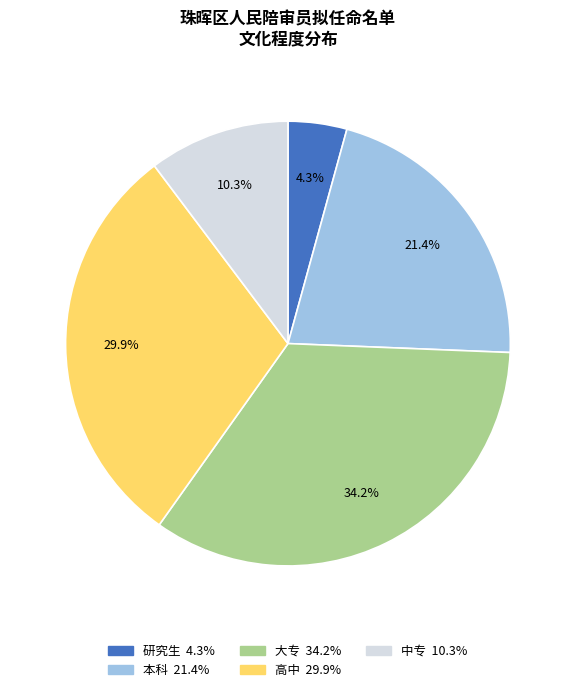

Is it true that 本科 is 21% of the pie?

True